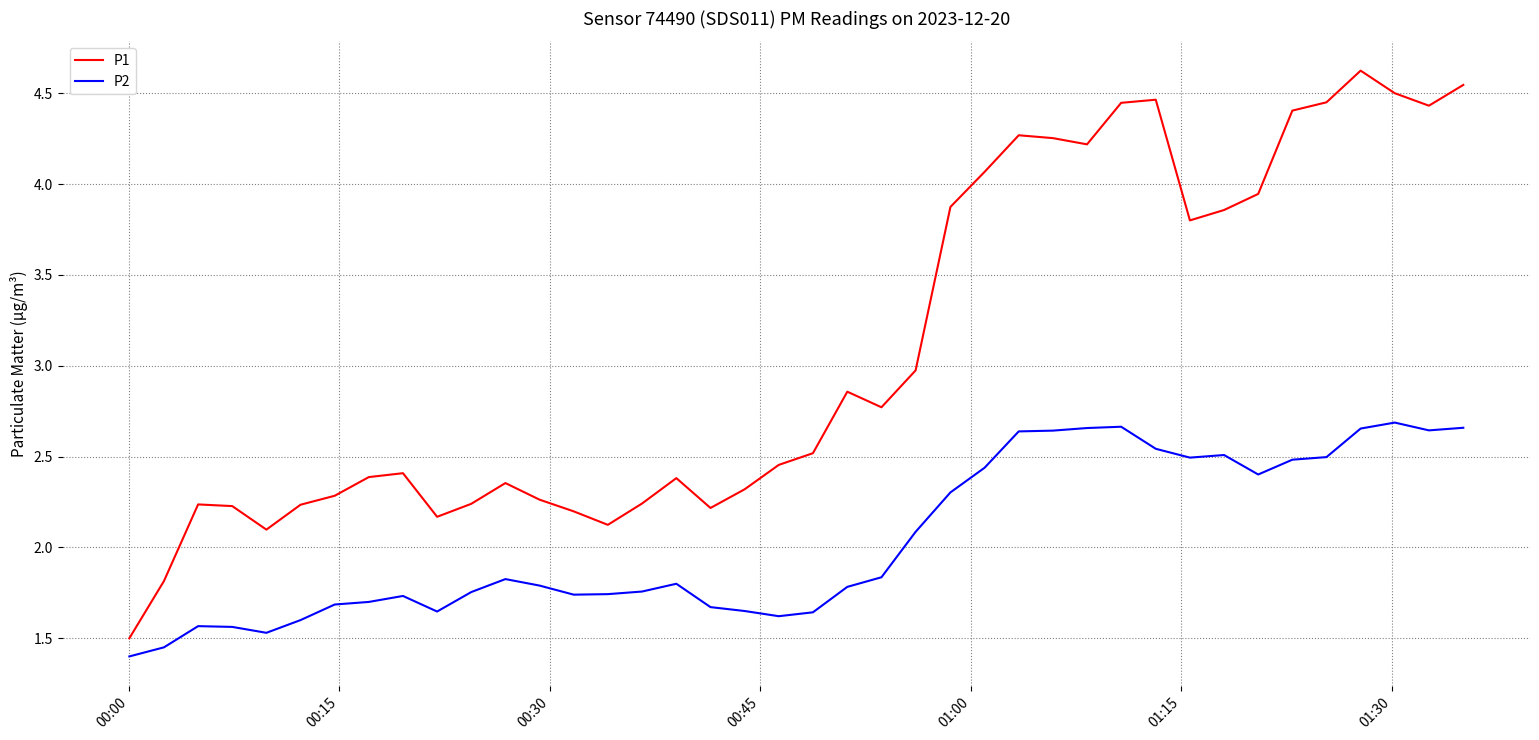

What are all the series names shown in the legend?

P1, P2